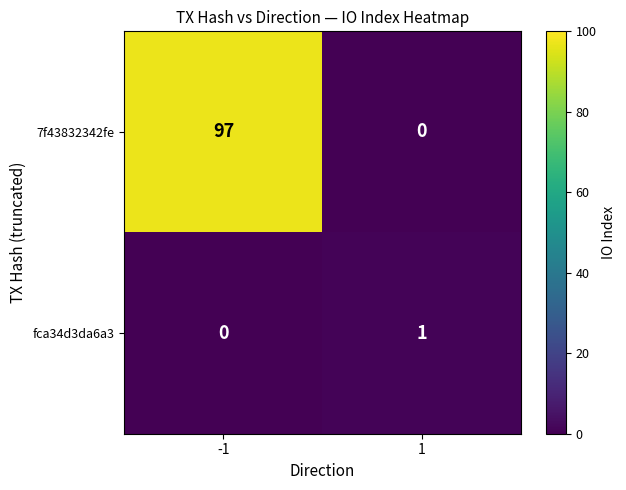

List the series in order of their overall mean, highest first.

7f43832342fe, fca34d3da6a3